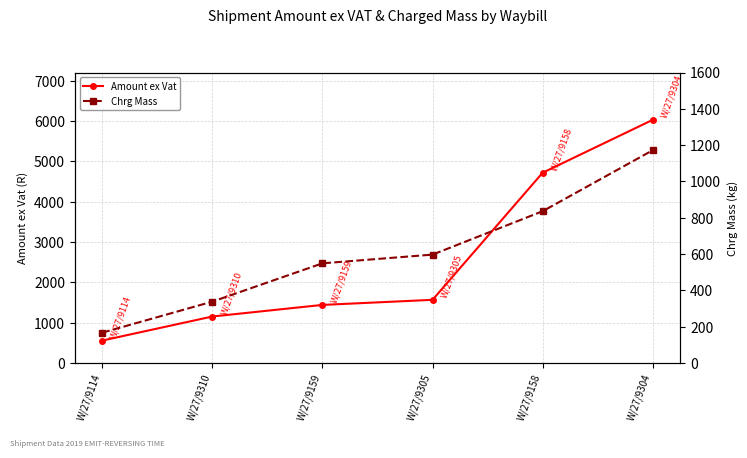

What is the sum of the Chrg Mass values at W/27/9159 and W/27/9310?

887.0